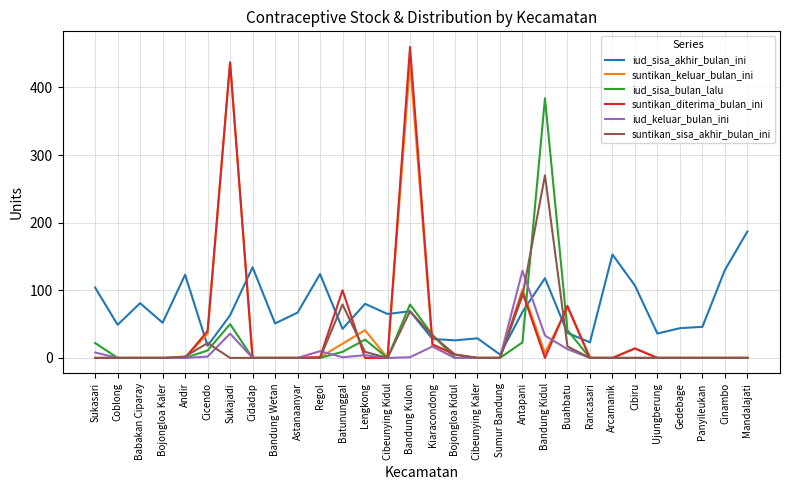

Between Regol and Kiaracondong, which series saw the biggest shift?

iud_sisa_akhir_bulan_ini